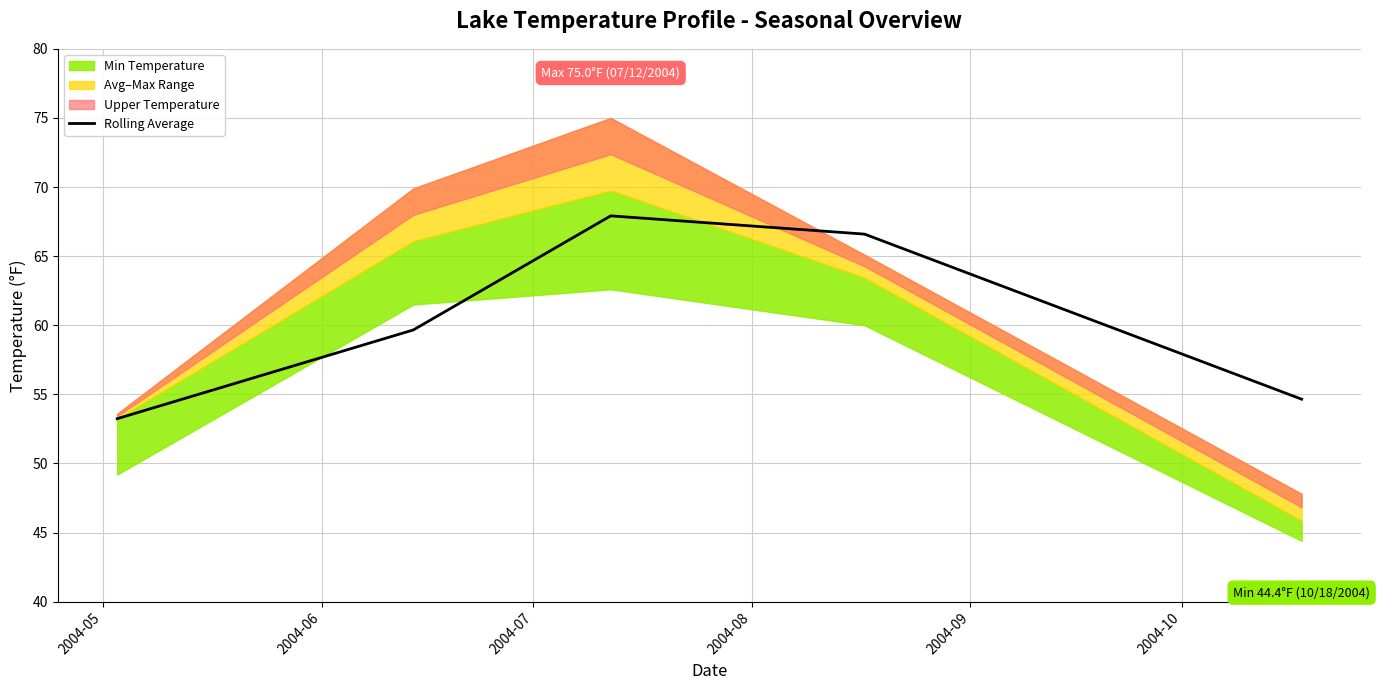

What is the minimum value for Rolling Average?

53.2